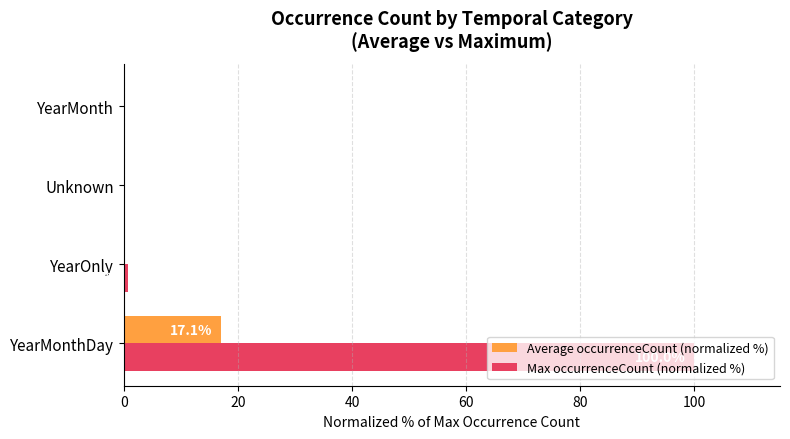

What is the greatest value displayed?

100.0